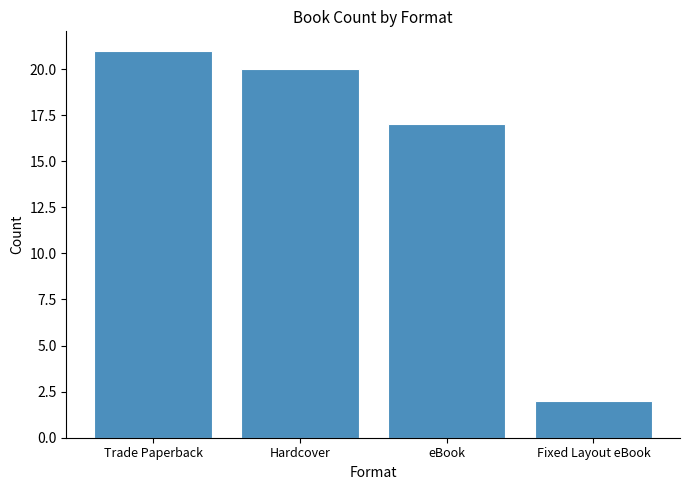

List the labels in order of value, largest first.

Trade Paperback, Hardcover, eBook, Fixed Layout eBook